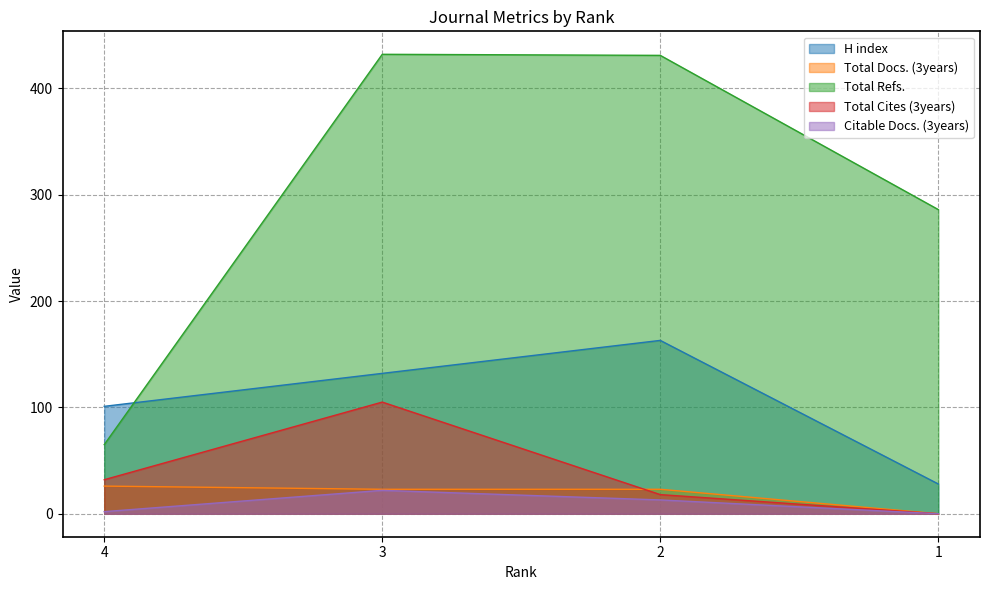

True or false: Total Refs. has a value of 286 at 1.

True